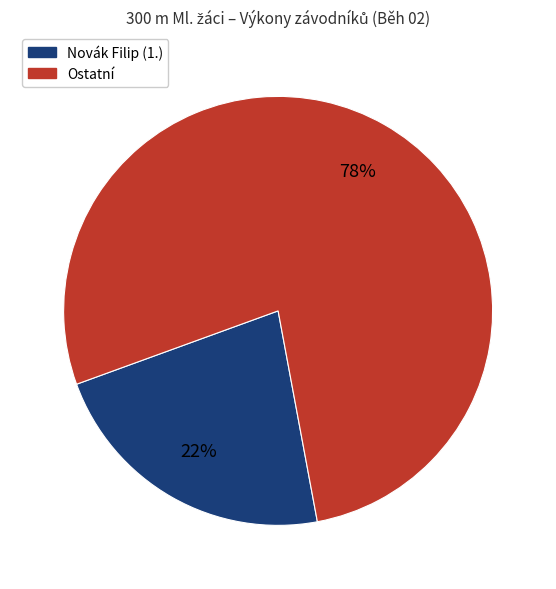

To the nearest percent, what is the average slice percentage?

50%